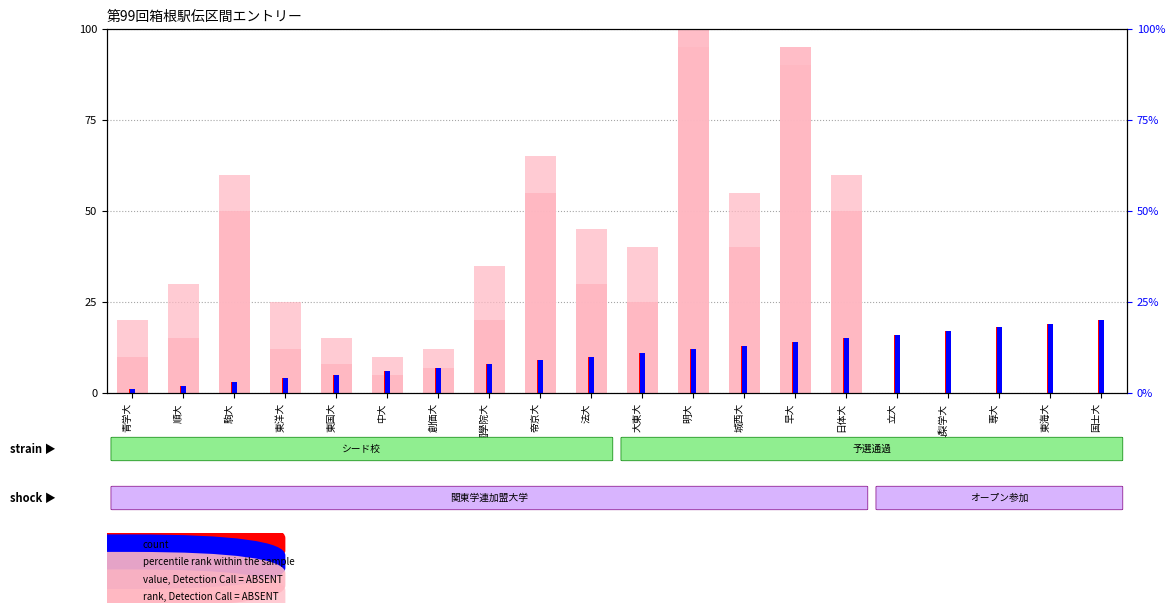

Which series has the widest spread of values?

value, Detection Call = ABSENT